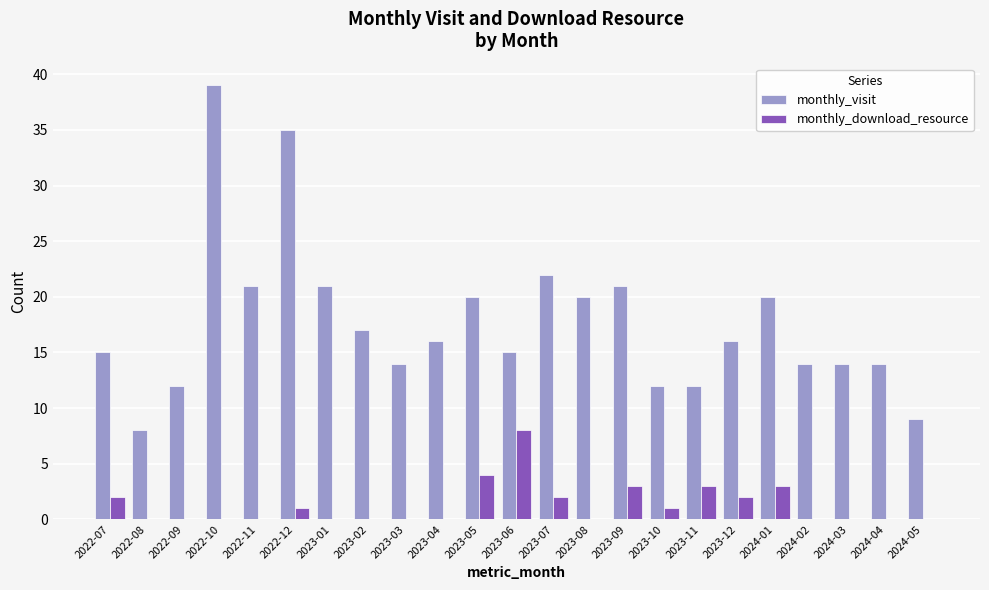

What is the total value across all series at 2022-07?

17